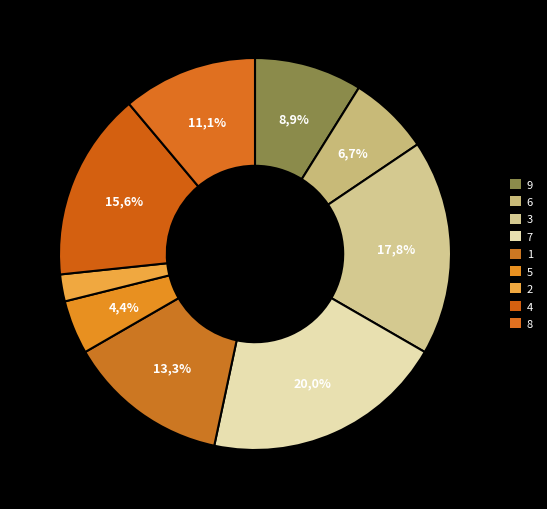

Combined, do 1 and 2 account for over 50%?

No